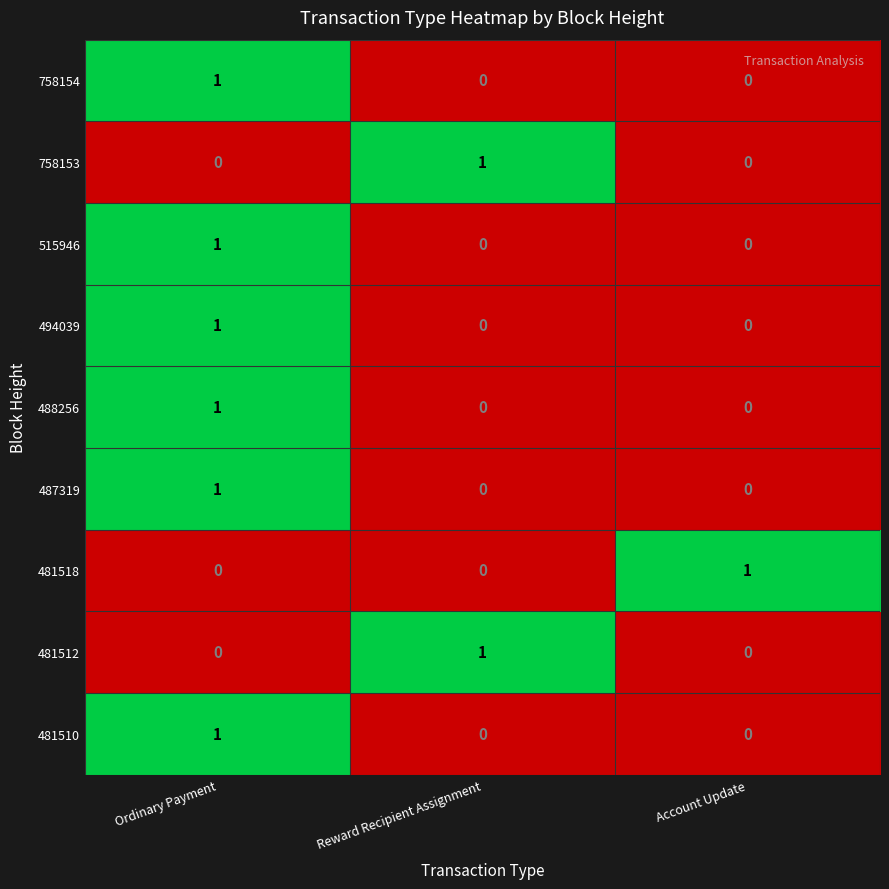

At how many categories does at least one series exceed 0?

3